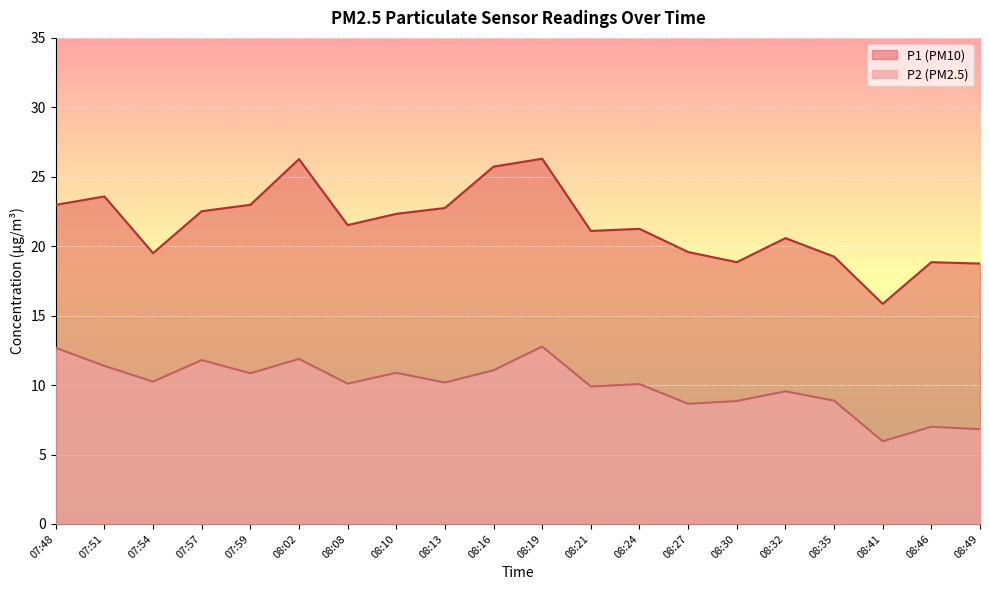

What is the label of the 7th point from the left?

08:08